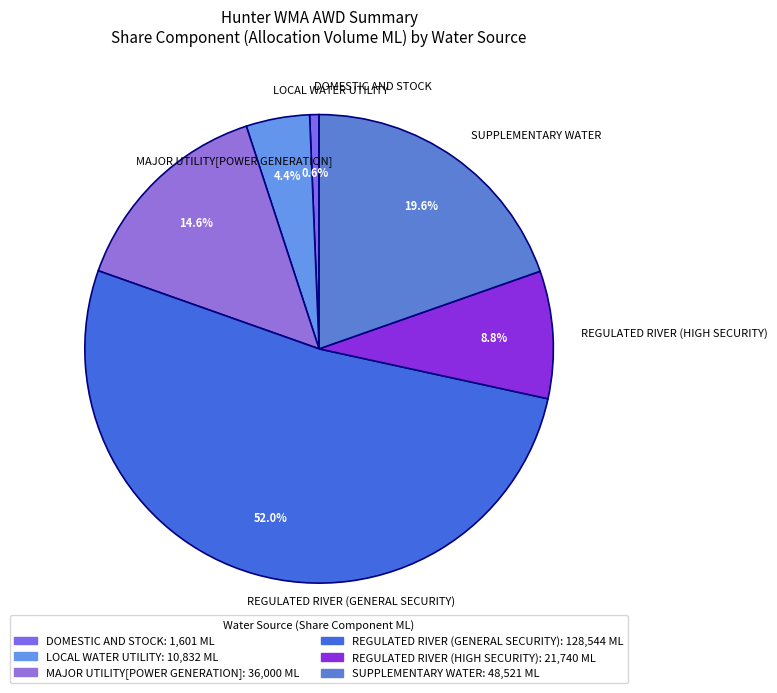

Is it true that LOCAL WATER UTILITY is 4% of the pie?

True